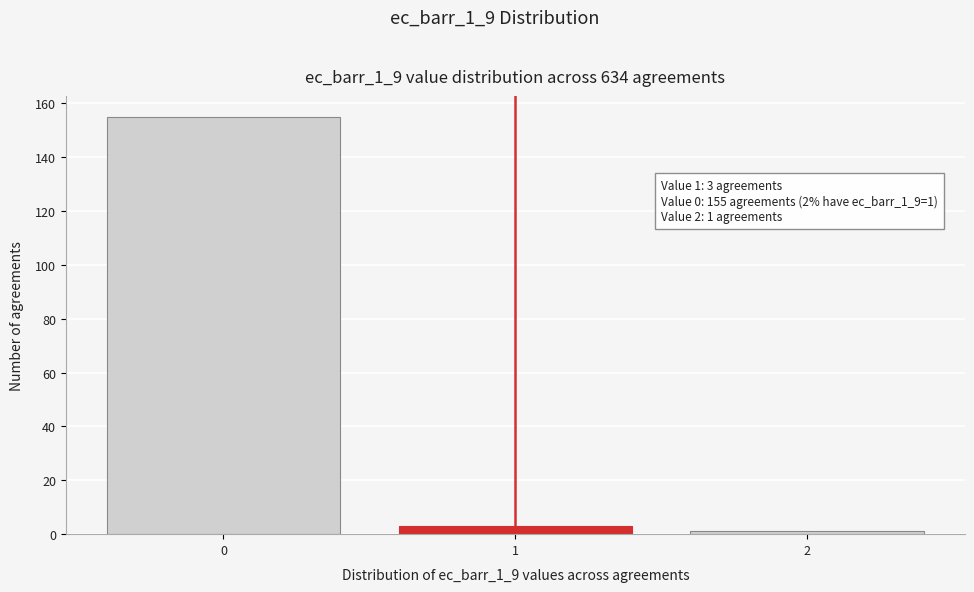

Reading left to right, extract all data points from this chart.

0=155	1=3	2=1